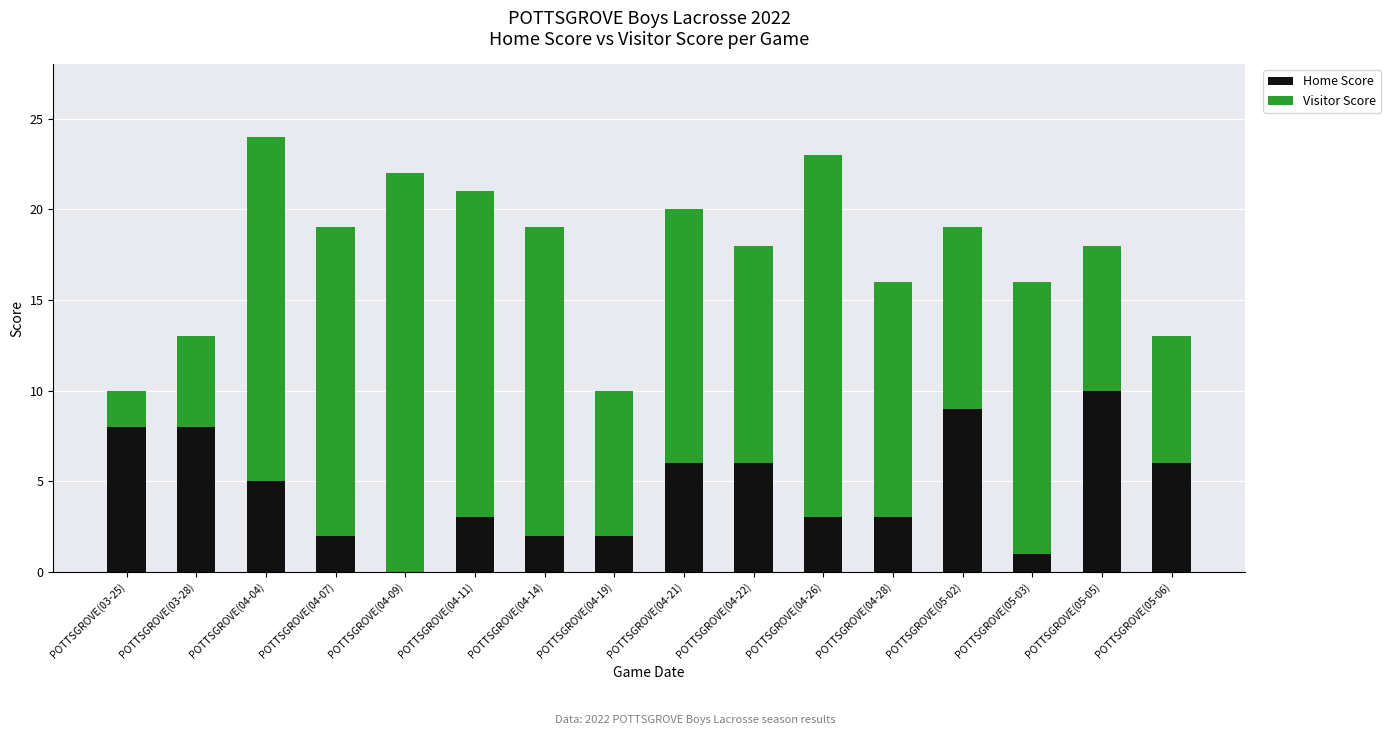

What is the sum of all Home Score values?

74